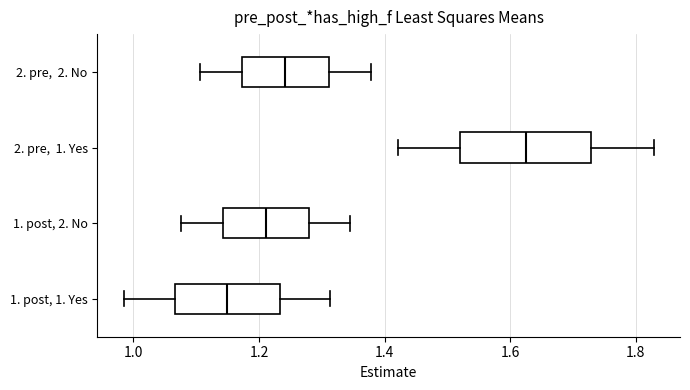

Comparing the boxes themselves (not the whiskers), which one is the widest?

2. pre, 1. Yes